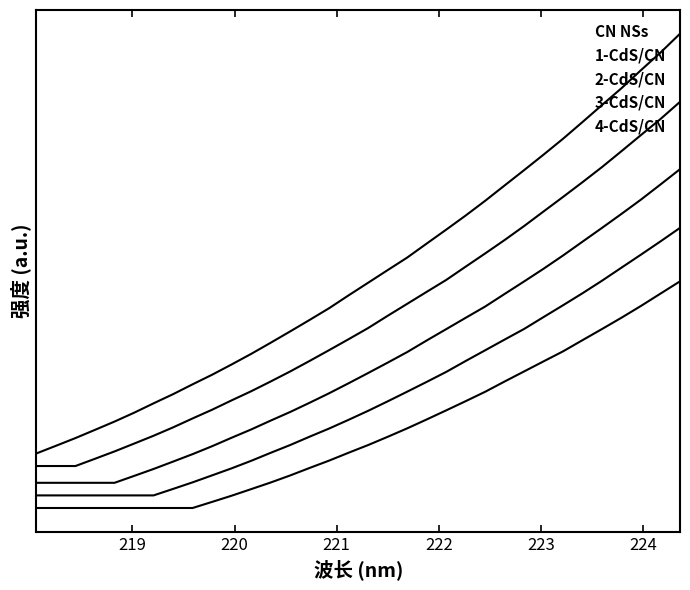

True or false: 4-CdS/CN and 2-CdS/CN intersect in this chart.

False